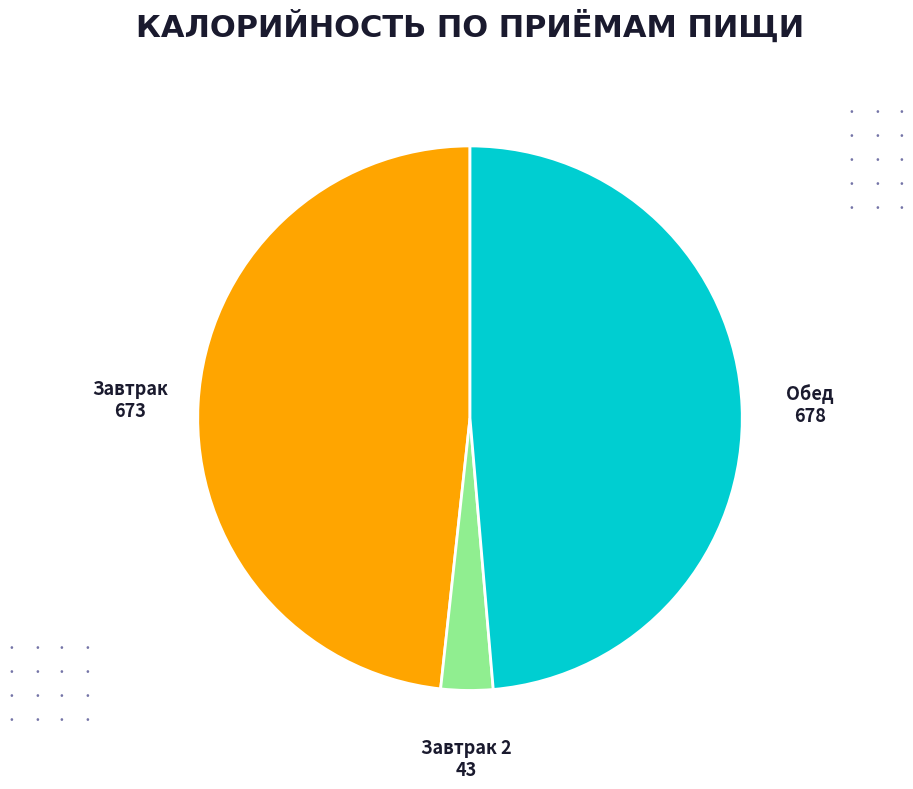

How many segments does this pie chart have?

3